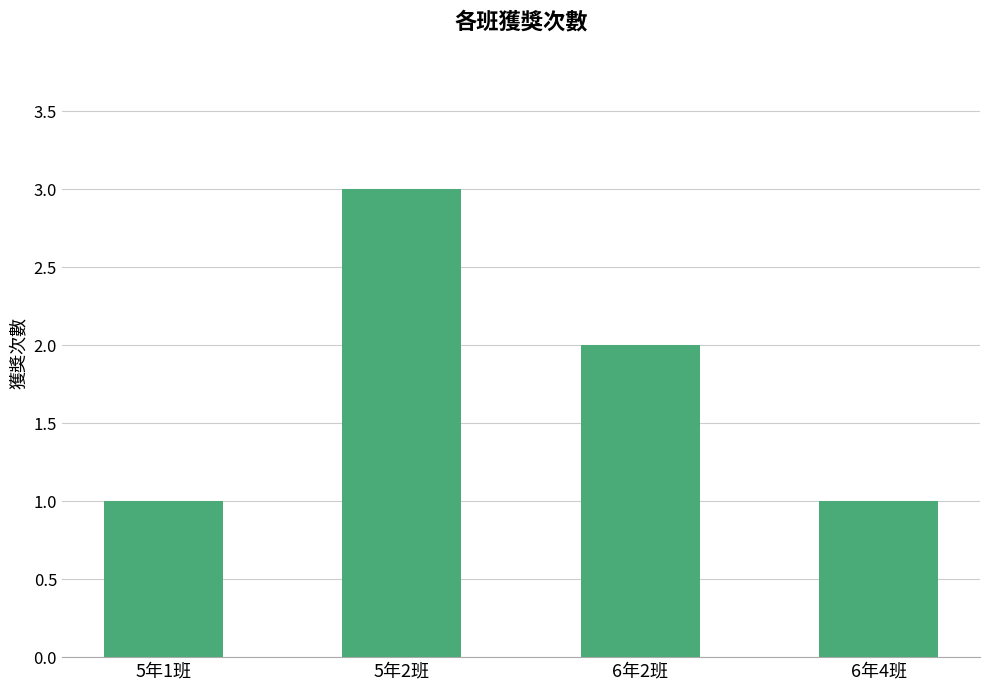

Does the chart contain stacked bars?

No